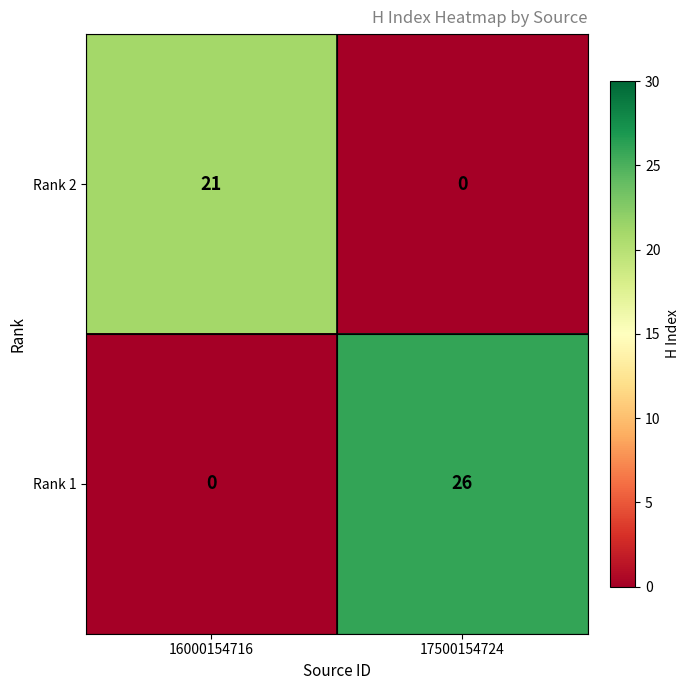

Reading left to right, extract all data points from this chart.

Rank 2: 21	0
Rank 1: 0	26